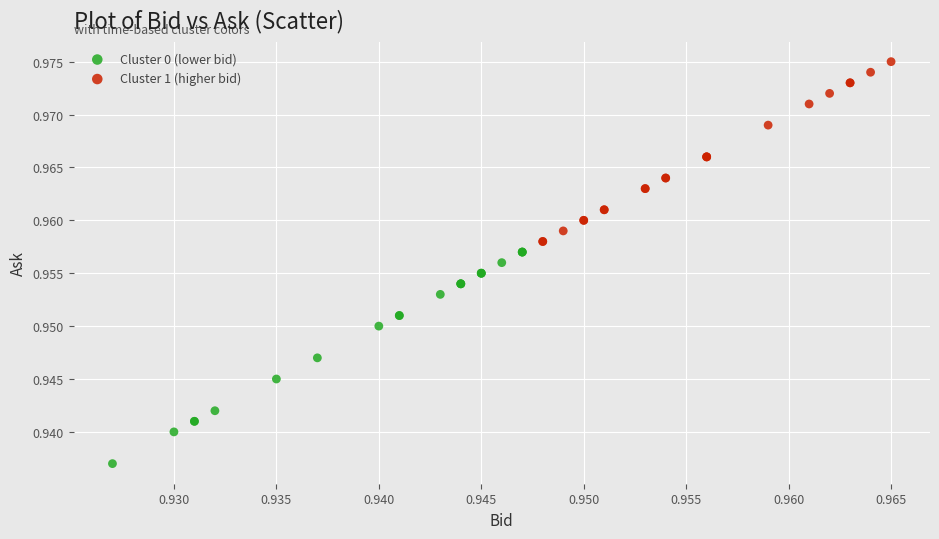

Which series contains the lowest Y value?

Cluster 0 (lower bid)